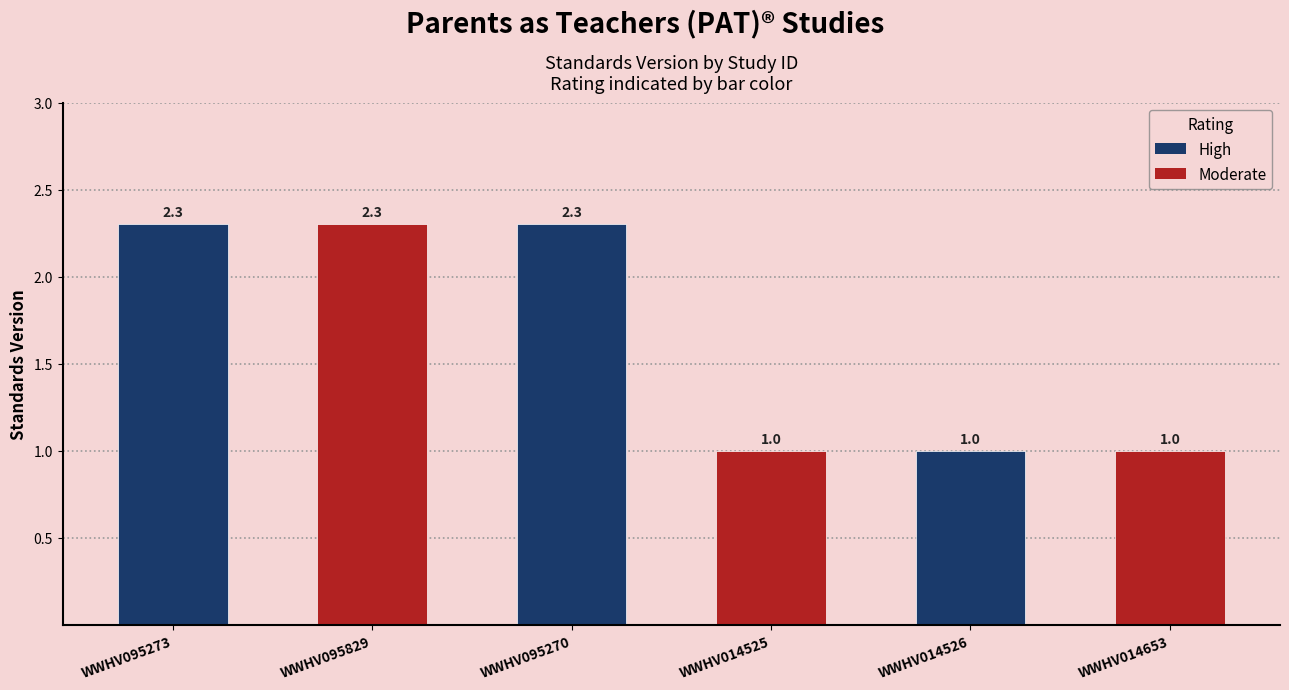

Where does the data first go above 2?

WWHV095273